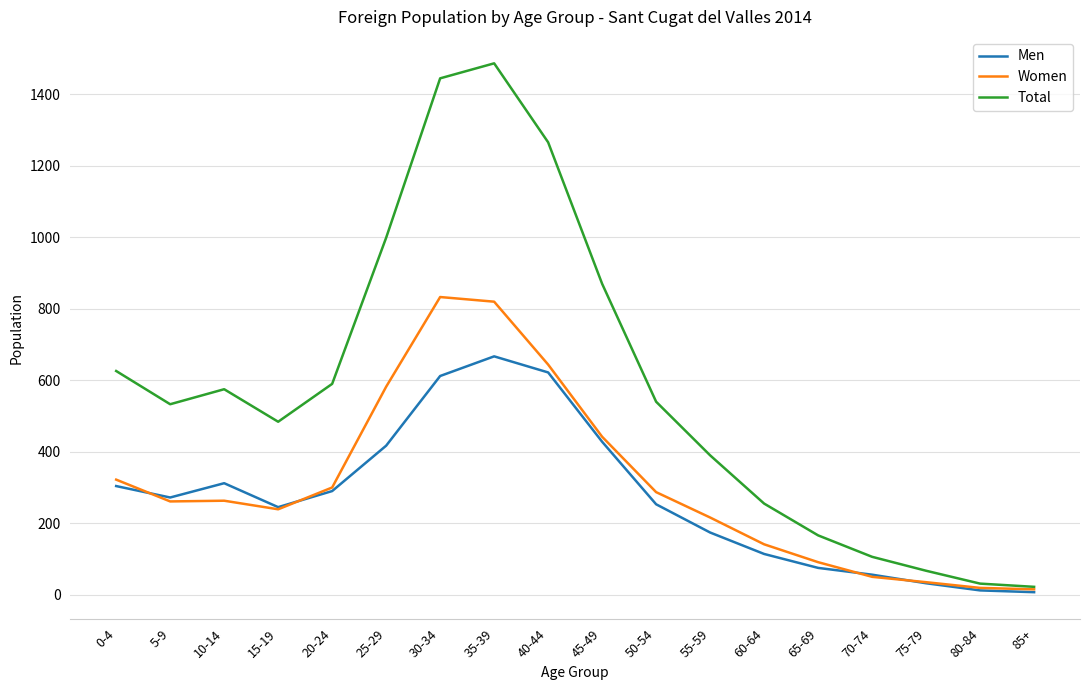

At which label does Men reach its peak?

35-39